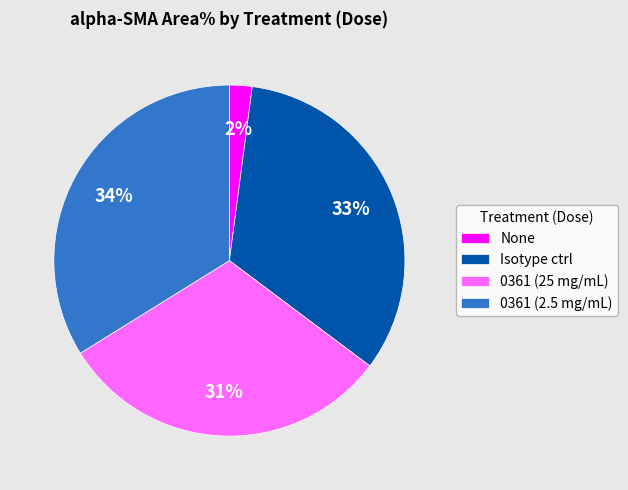

The 0361 (25 mg/mL) slice represents 31% of the pie. True or false?

True